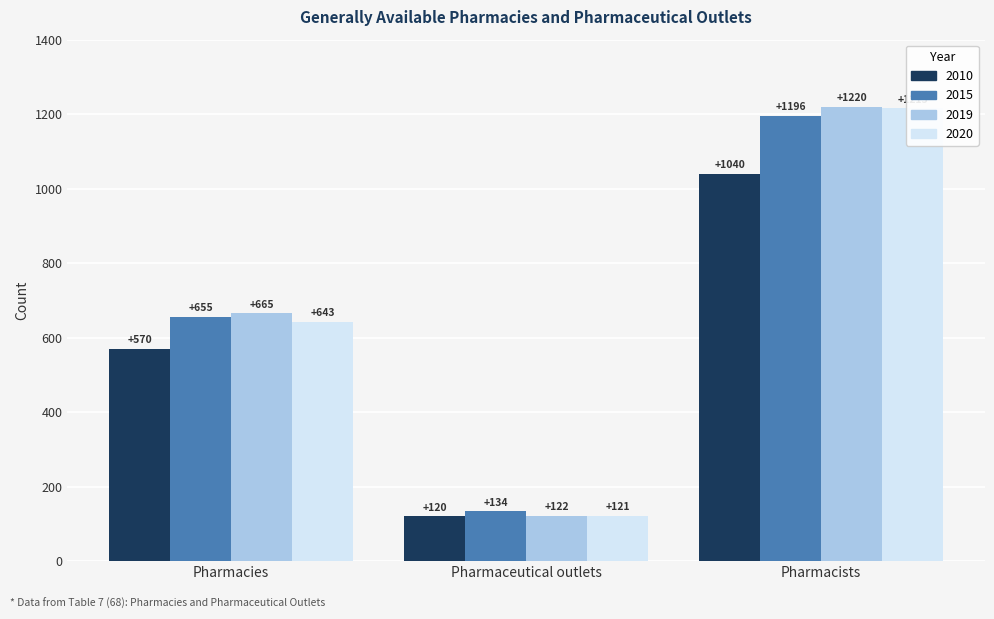

At which category is the sum across all series the highest?

Pharmacists